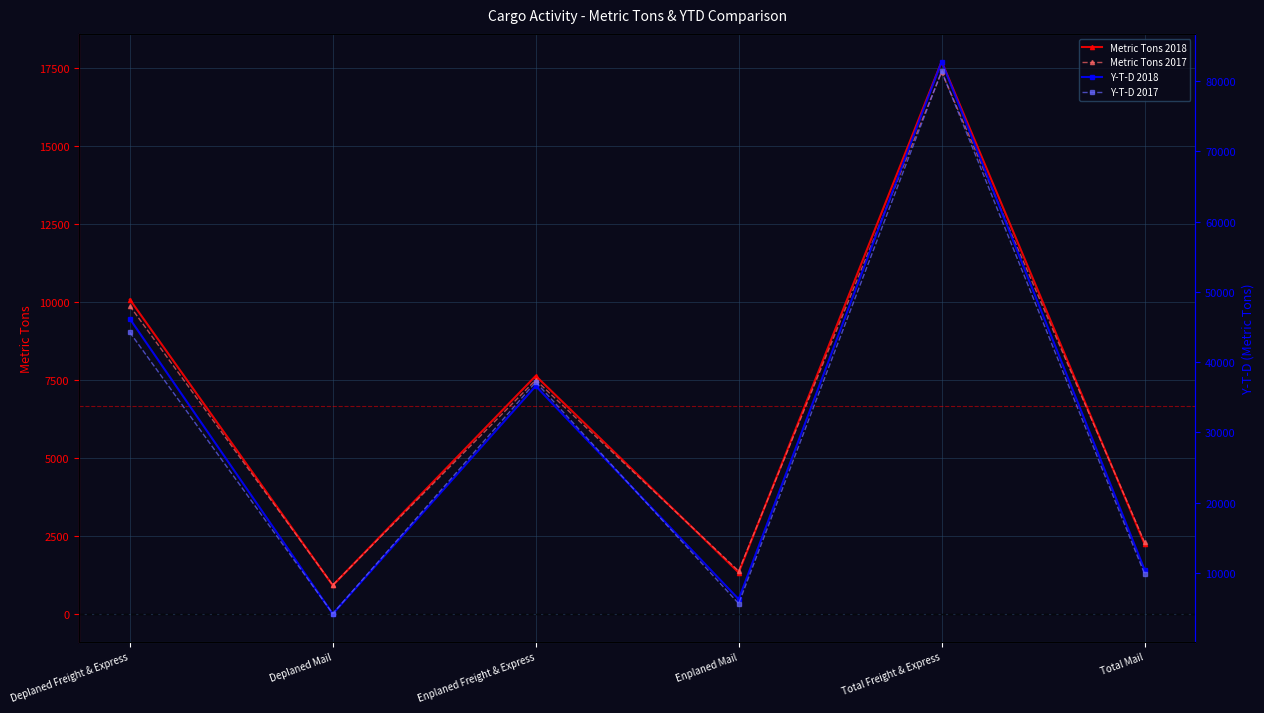

What is the difference between the highest and lowest values at Total Freight & Express?

65407.4